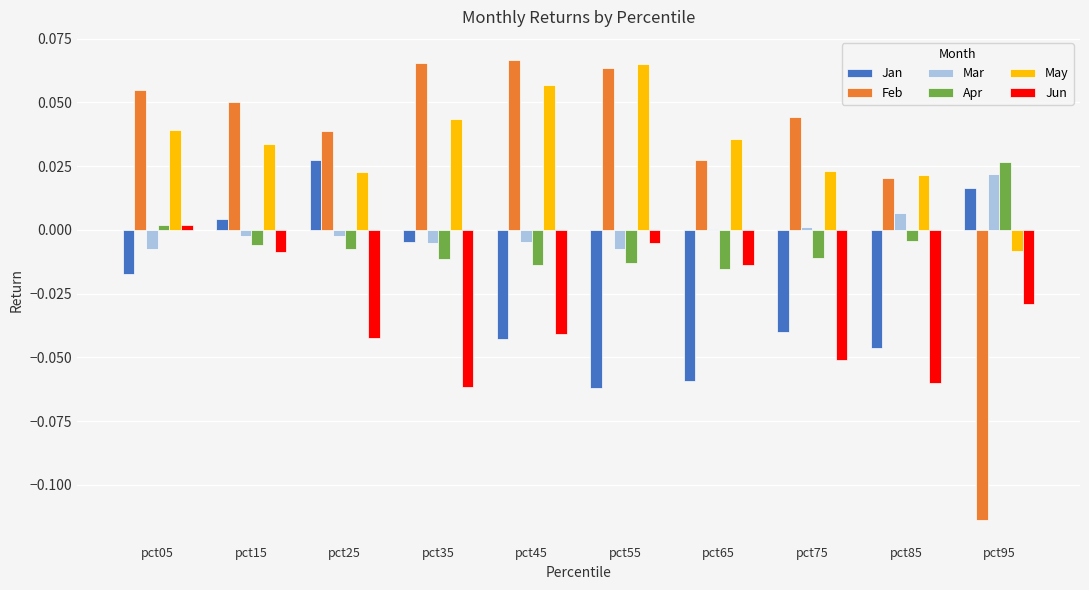

What is the sum of all Feb values?

0.3